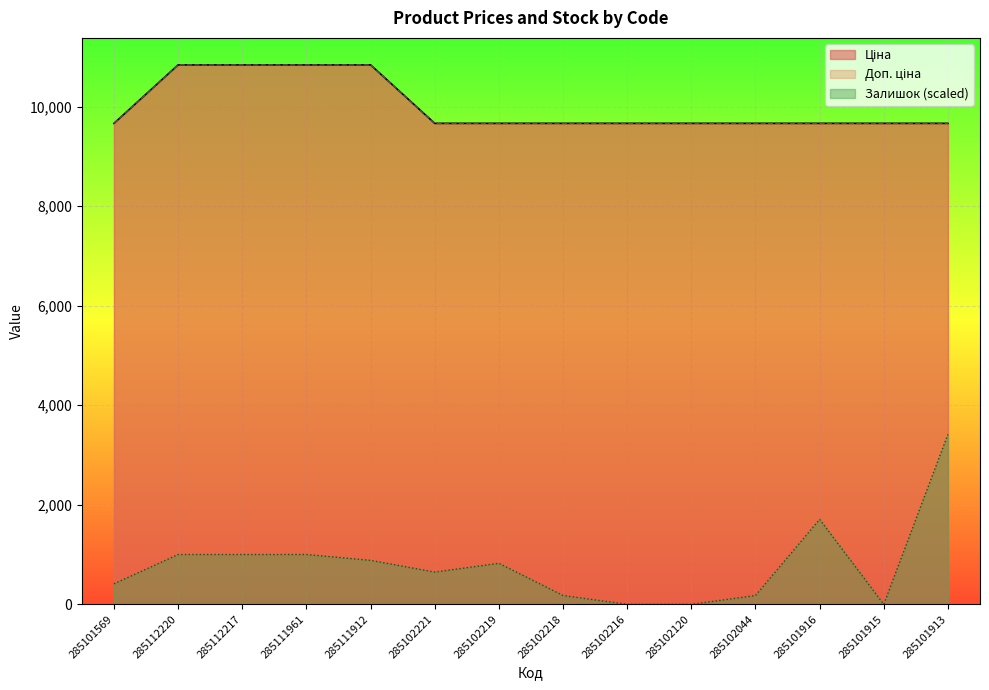

The Ціна series shows 9664.7 at 285102120. True or false?

True